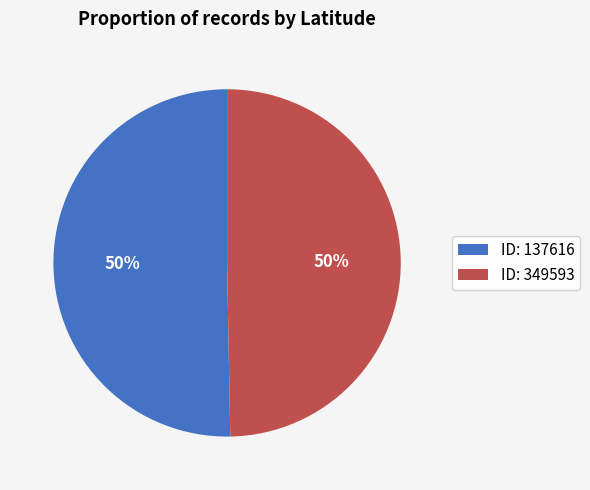

Do ID: 137616 and ID: 349593 together represent more than half of the pie?

Yes